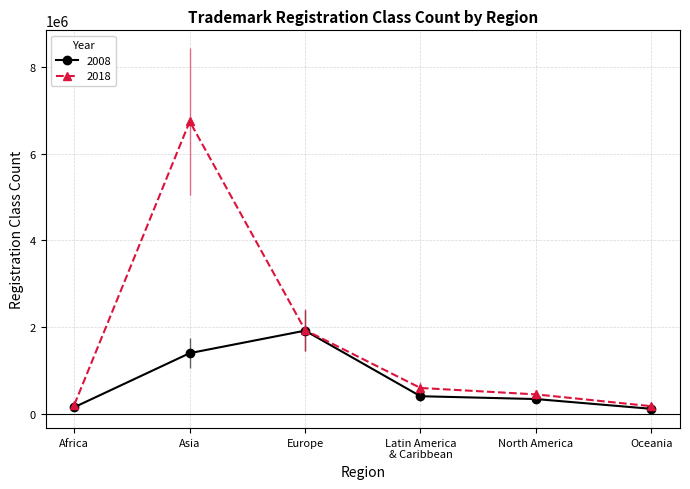

True or false: 2008 and 2018 cross at least once.

False